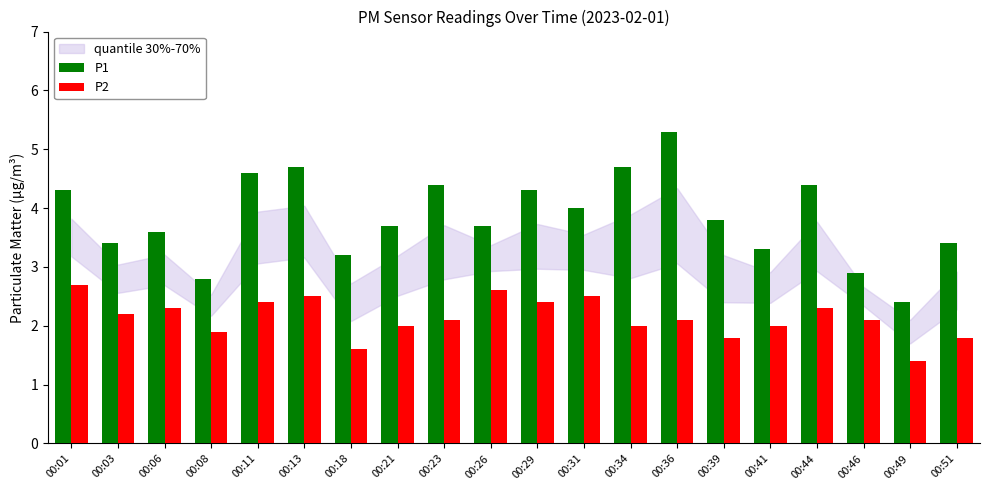

Reading left to right, what are all the values shown in this chart?

P1: 4.3	3.4	3.6	2.8	4.6	4.7	3.2	3.7	4.4	3.7	4.3	4.0	4.7	5.3	3.8	3.3	4.4	2.9	2.4	3.4
P2: 2.7	2.2	2.3	1.9	2.4	2.5	1.6	2.0	2.1	2.6	2.4	2.5	2.0	2.1	1.8	2.0	2.3	2.1	1.4	1.8